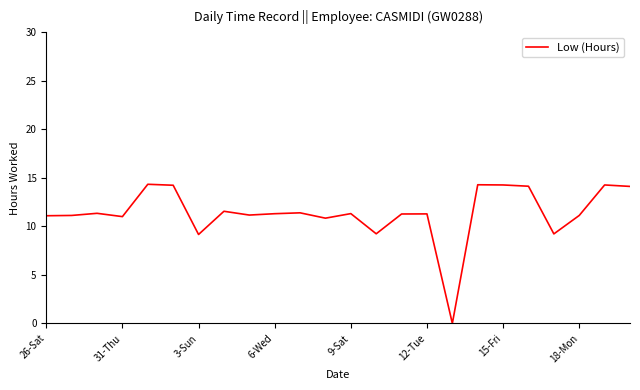

Does the chart display data point markers on the line(s)?

No